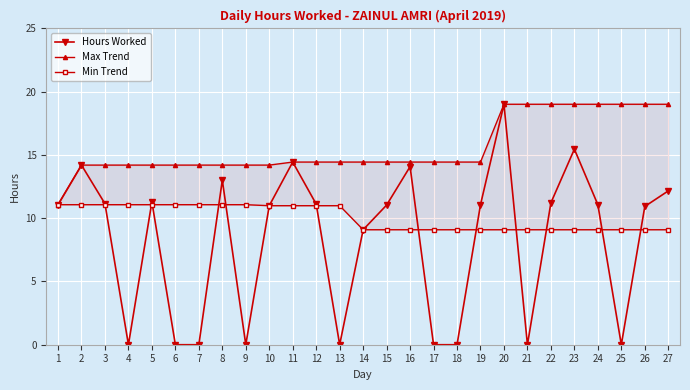

What is the total value across all series at 12?

36.5